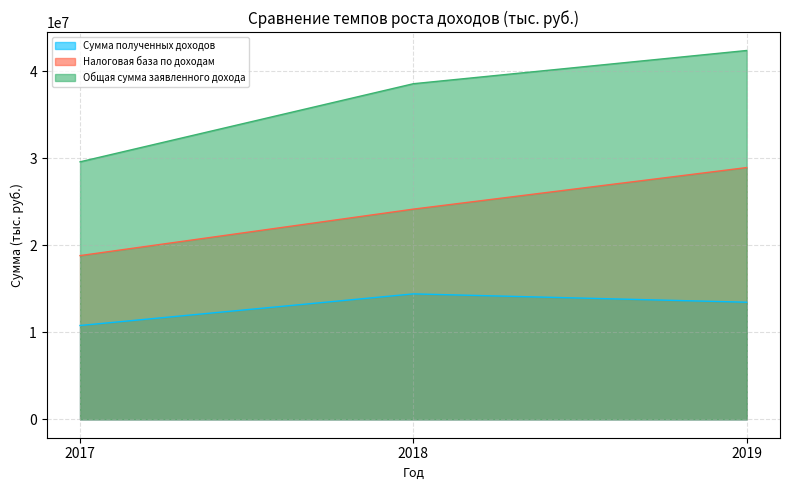

Where does the Сумма полученных доходов series first go above 13451577?

2018